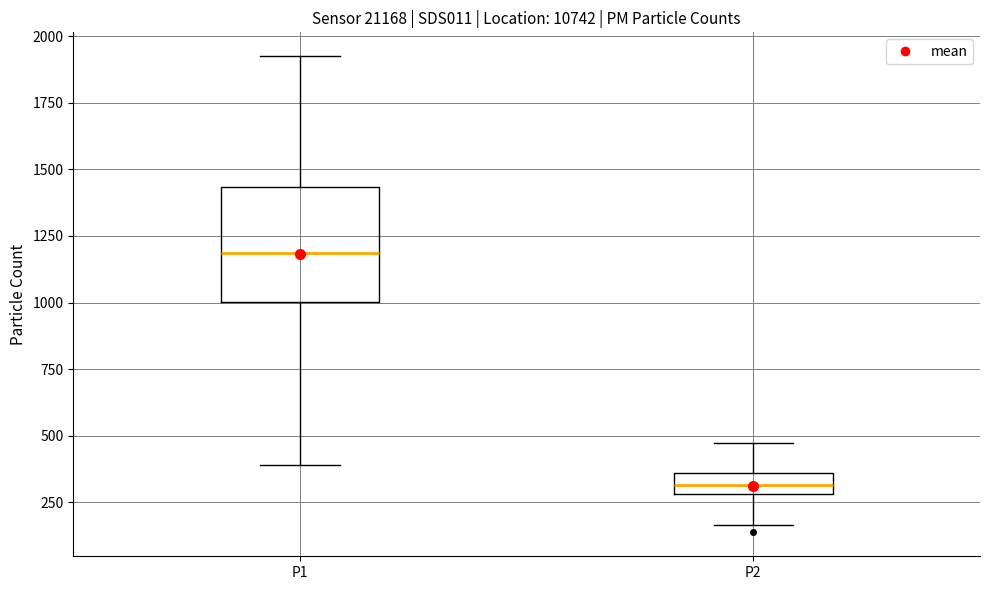

Where does the lower whisker of the box for P2 end on the y-axis? The values are not printed on the chart, so give them approximately, as read against the axis.

150